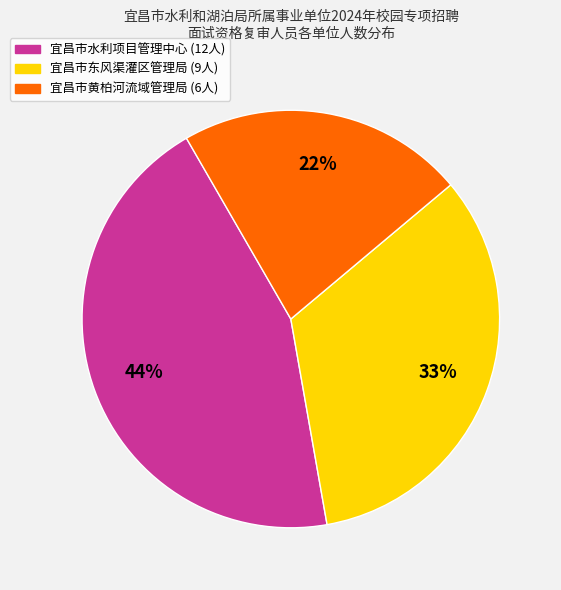

How many segments does this pie chart have?

3